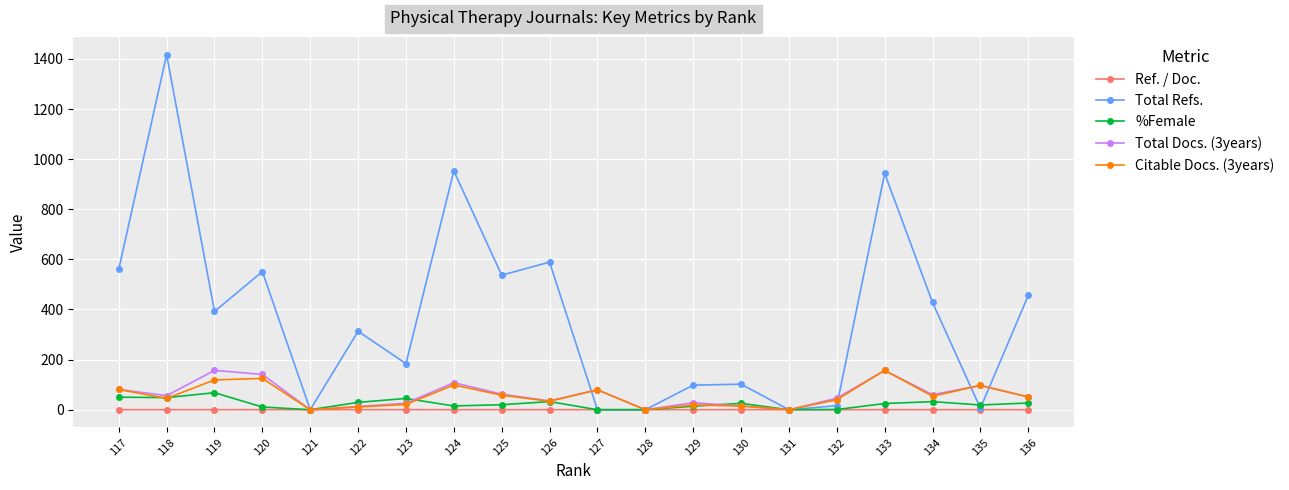

The Citable Docs. (3years) series shows 15.0 at 130. True or false?

True